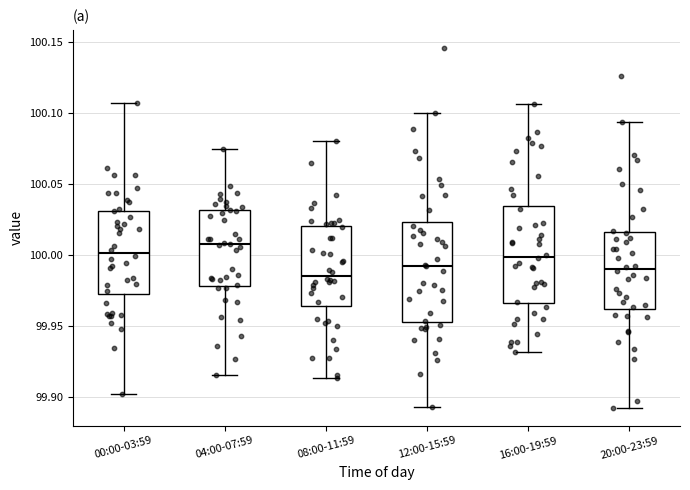

Where does the median line of the box for 12:00-15:59 sit on the y-axis? The values are not printed on the chart, so give them approximately, as read against the axis.

99.995